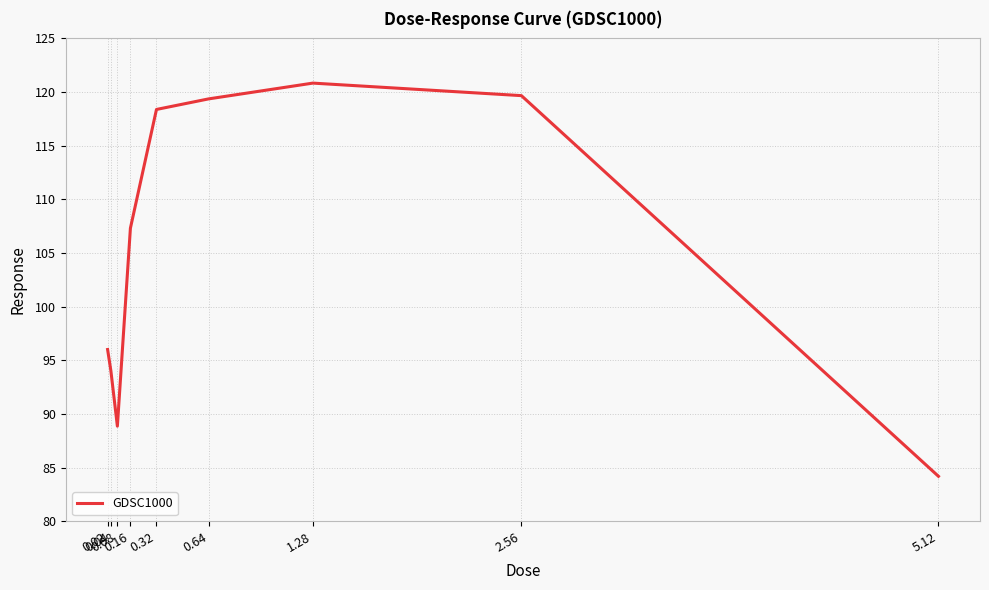

Where does the data first go above 107?

0.16